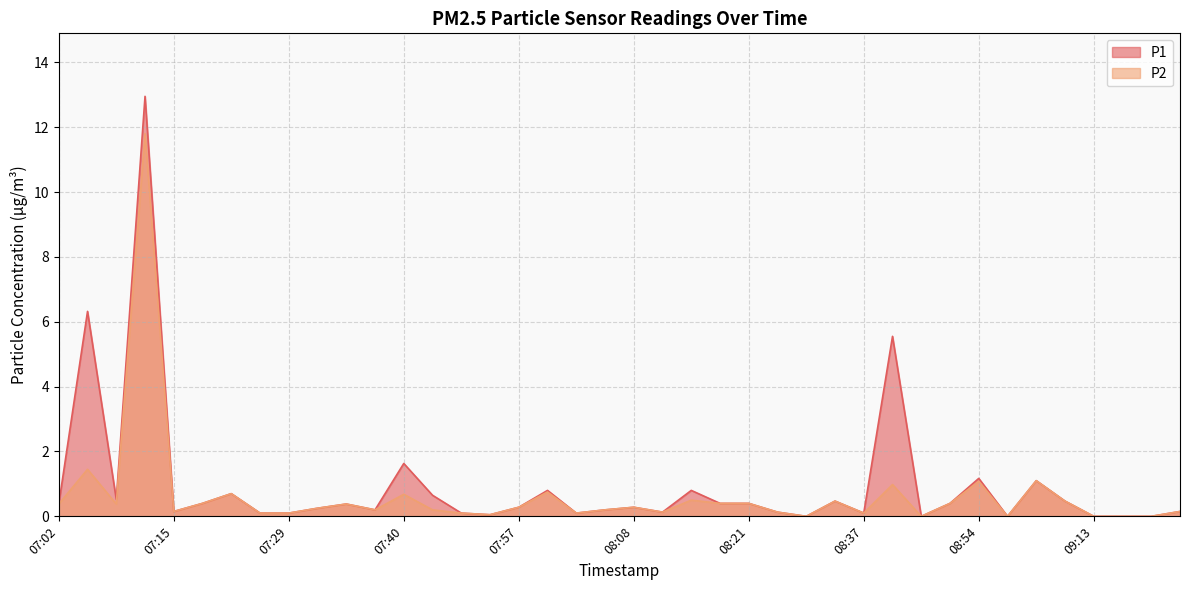

Which series changed the most between 07:35 and 09:05?

P1